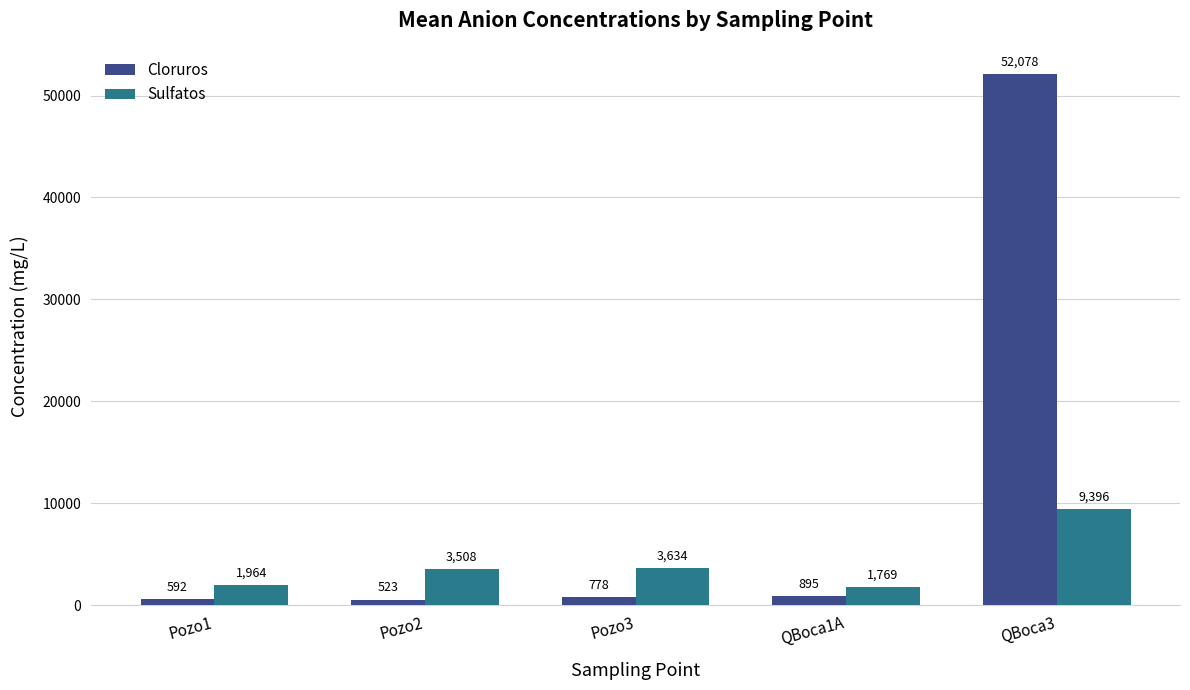

At which label does Cloruros reach its minimum?

Pozo2